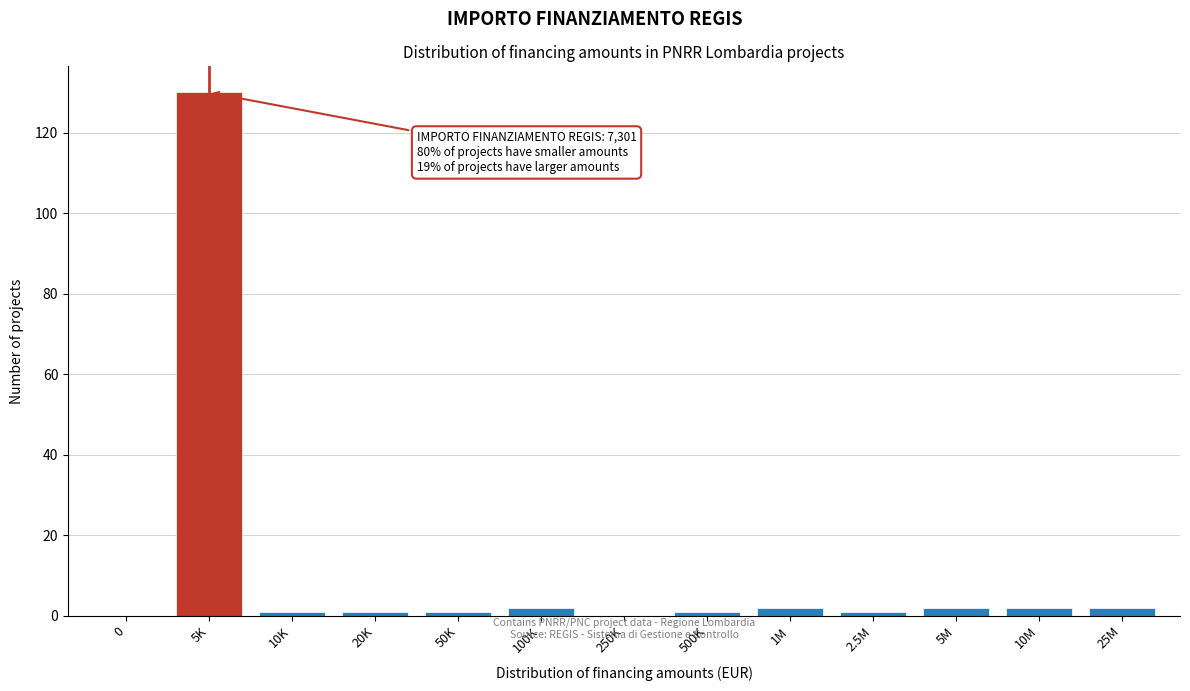

At which category does the chart reach its peak across all series?

5K